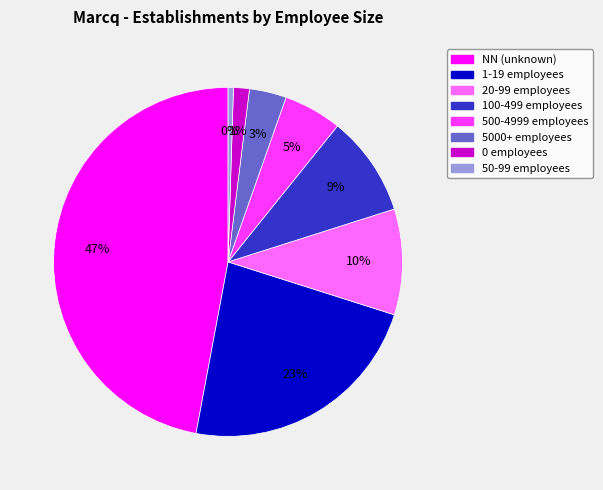

To the nearest percent, what is the average slice percentage?

12%